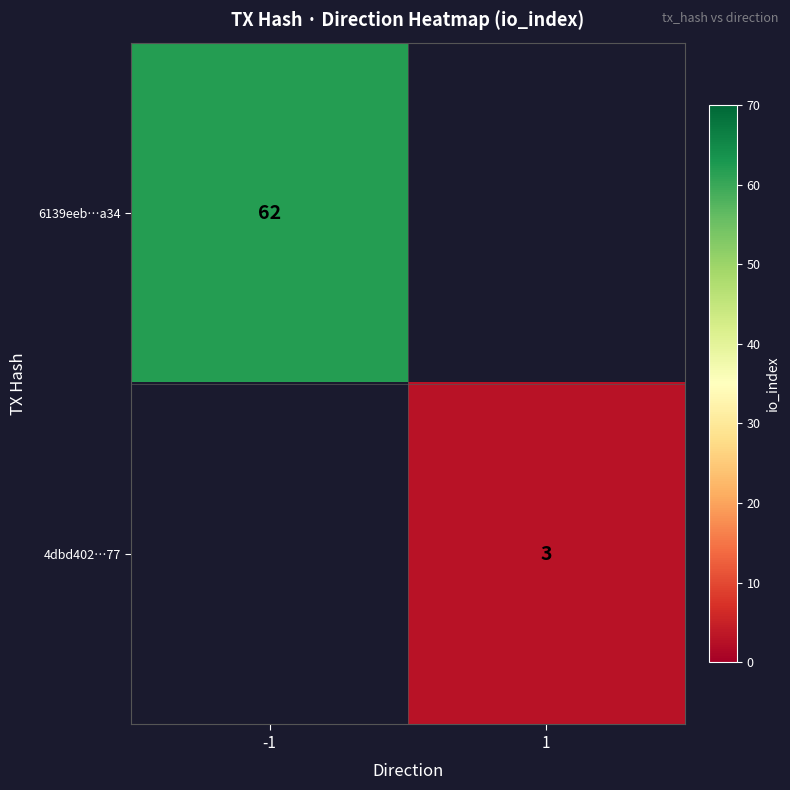

Is it true that 4dbd402…77 equals 5 at 1?

False